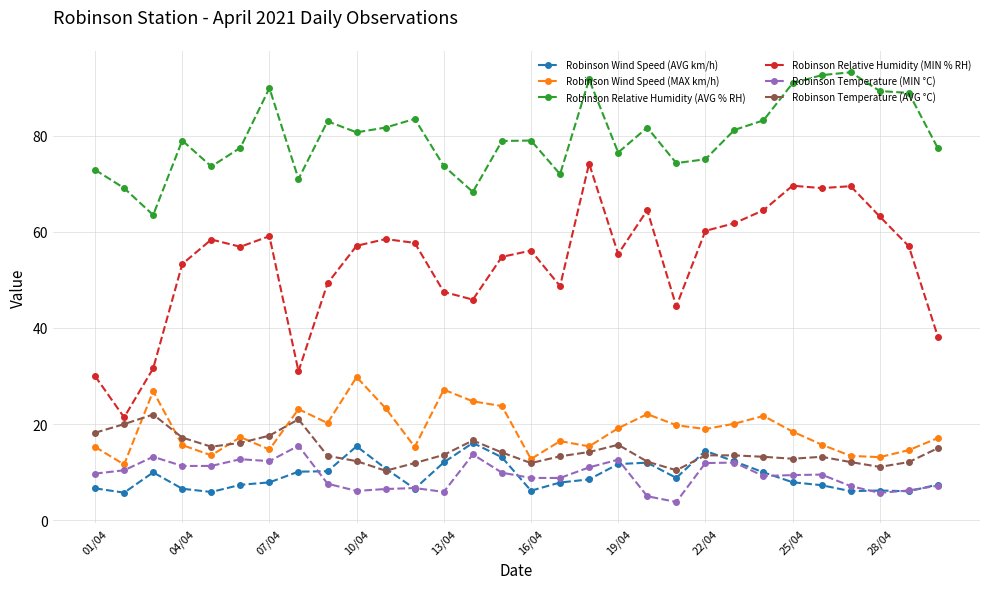

Which series has the largest range (max minus min)?

Robinson Relative Humidity (MIN % RH)